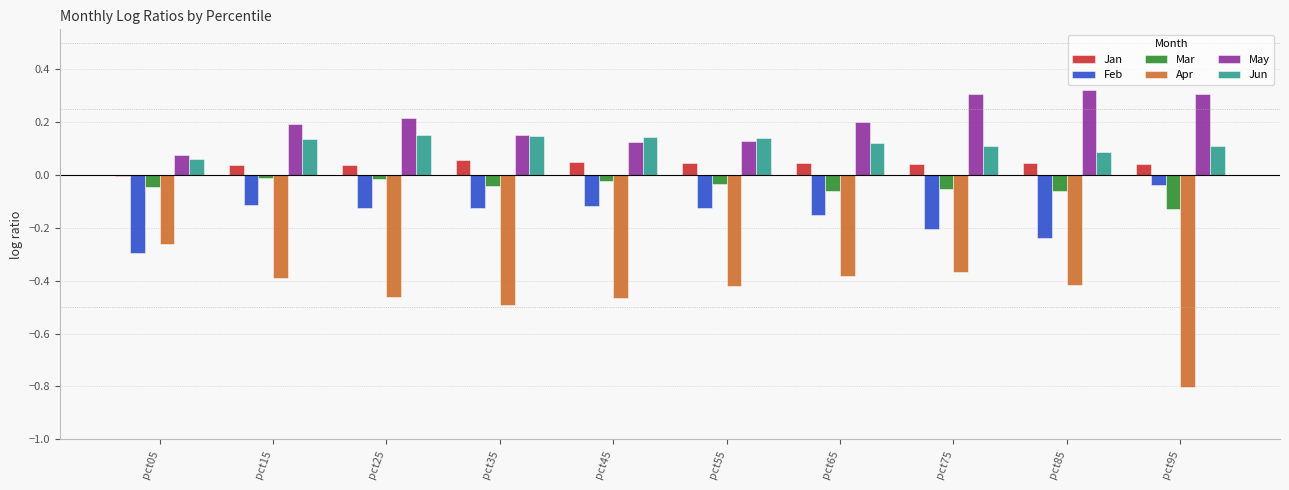

What is the sum of all Jun values?

1.2